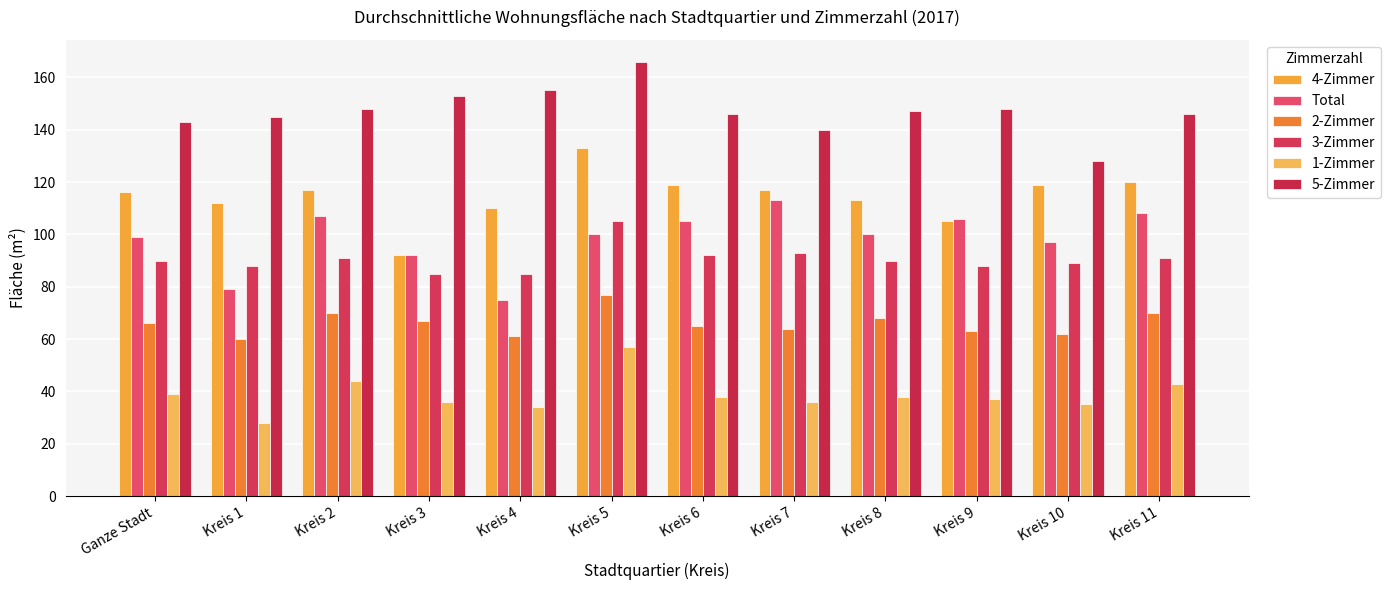

Are the bars horizontal?

No